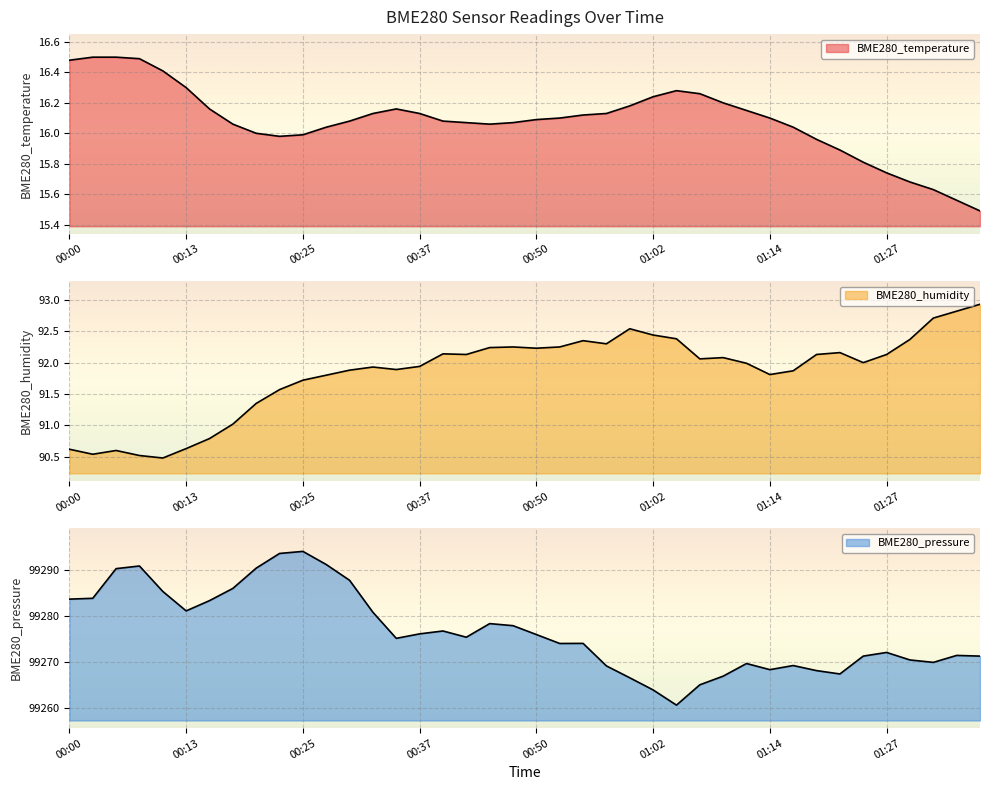

How many interior local valleys does the BME280_humidity series have?

9